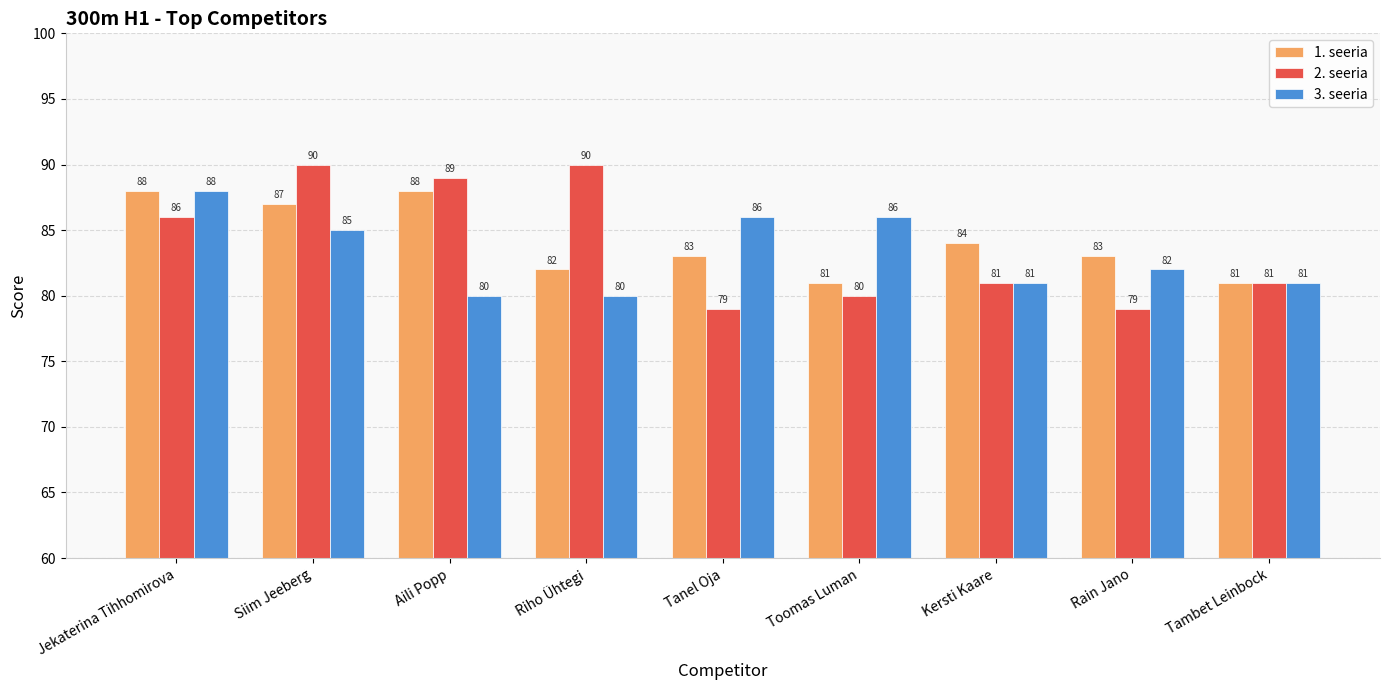

The 2. seeria series shows 79 at Tanel Oja. True or false?

True